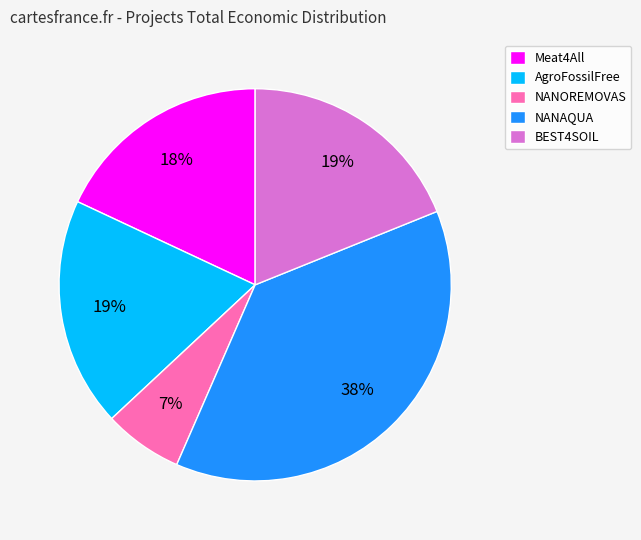

Combined, do NANOREMOVAS and Meat4All account for over 50%?

No